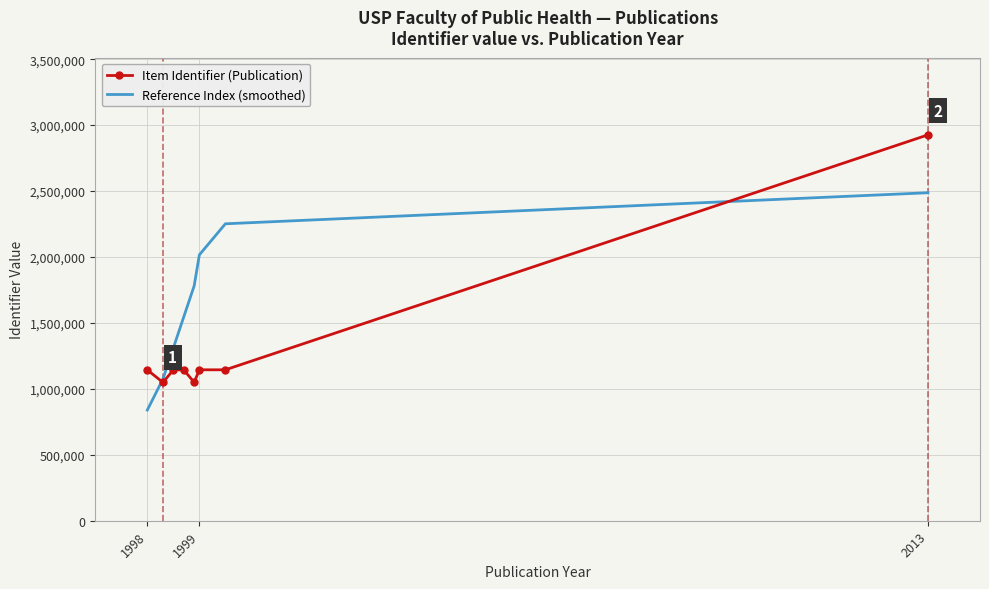

Which series has the largest total across all categories?

Reference Index (smoothed)